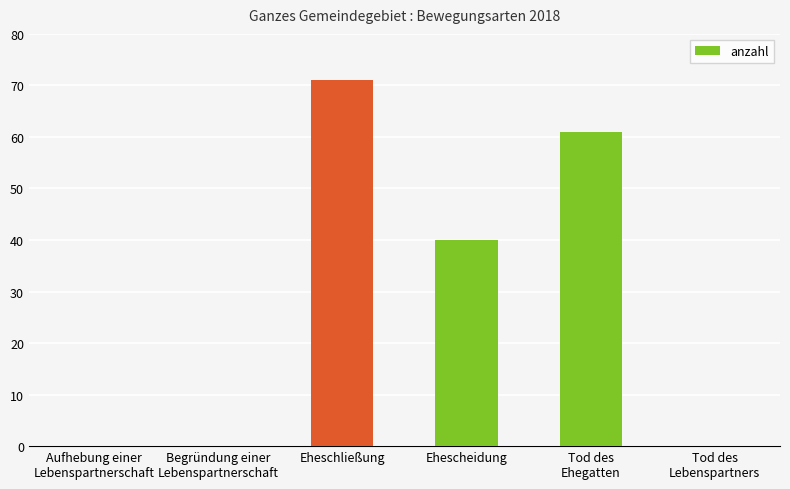

What value does the data have at Eheschließung?

71